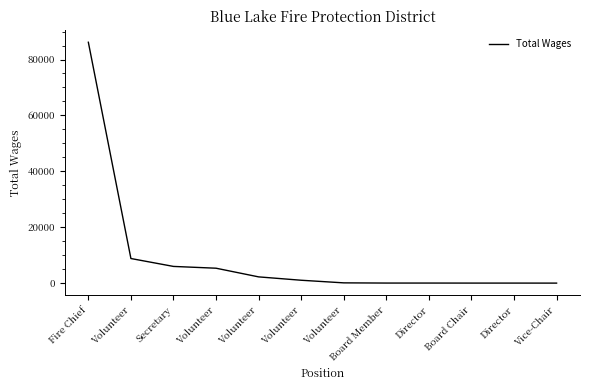

Is this an area chart (filled region under the line)?

No